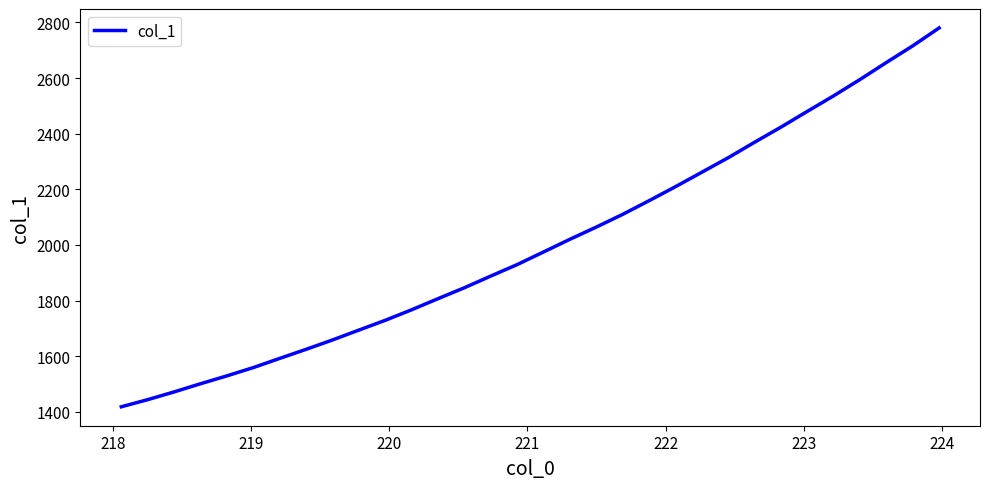

What is the greatest value displayed?

2780.0